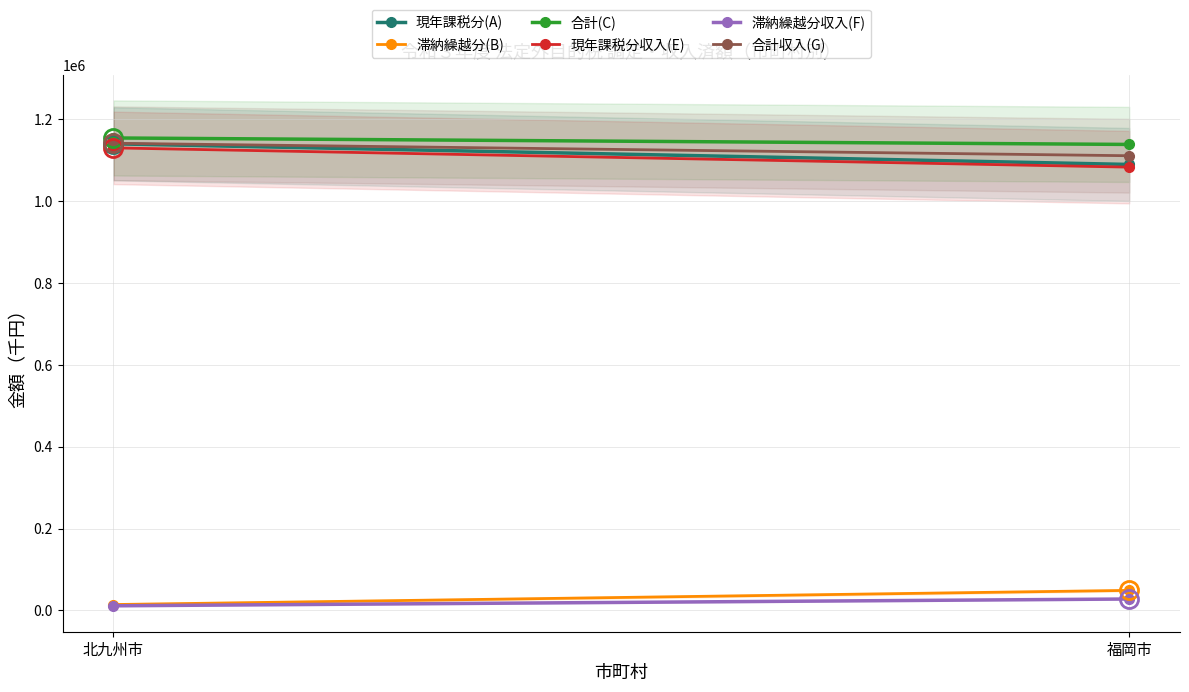

At which category is the sum across all series the highest?

北九州市